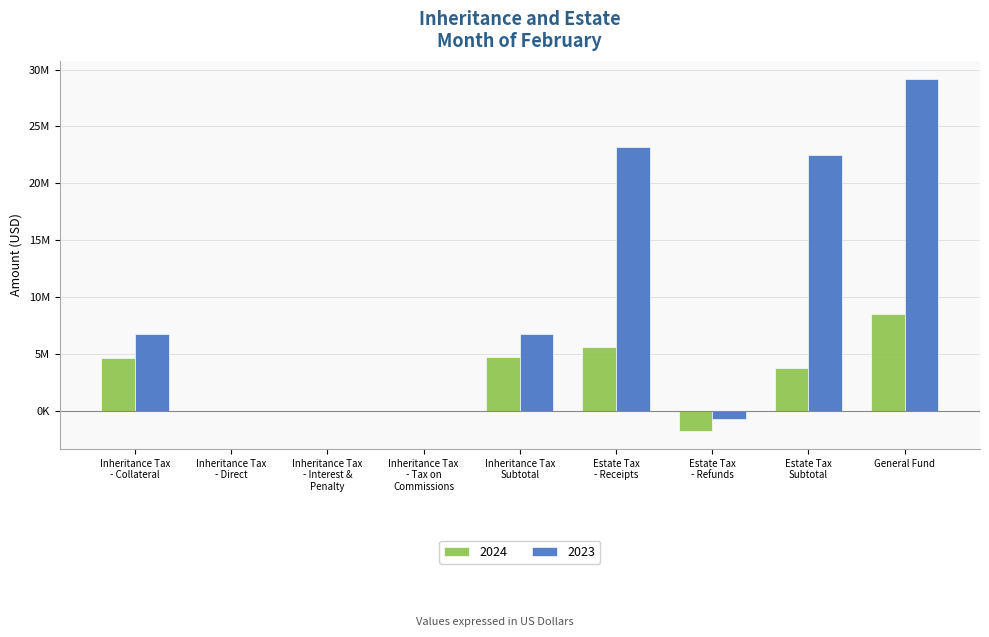

Between Inheritance Tax
Subtotal and Estate Tax
Subtotal, which series saw the biggest shift?

2023